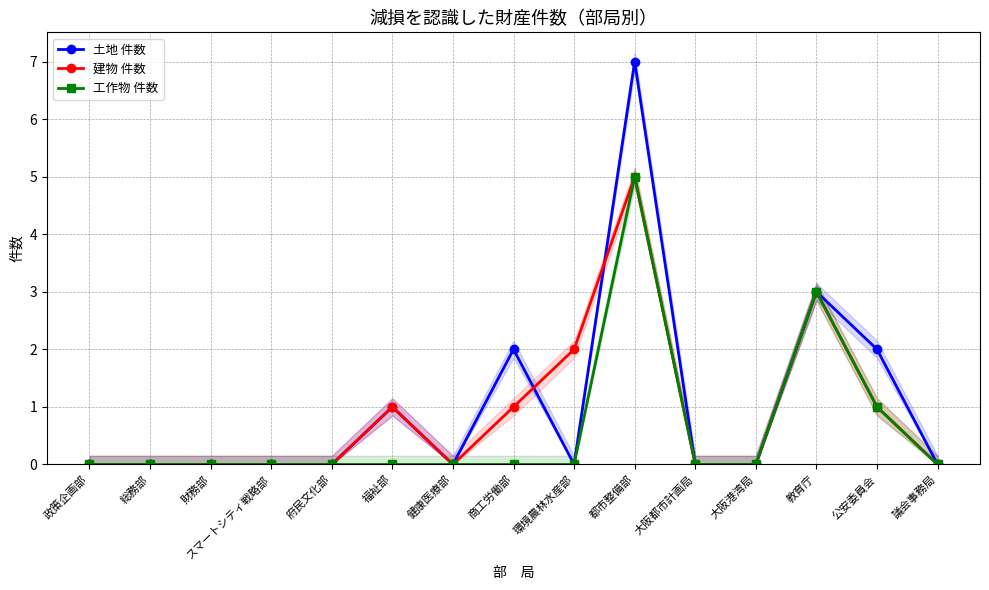

How many lines are shown in the chart?

3